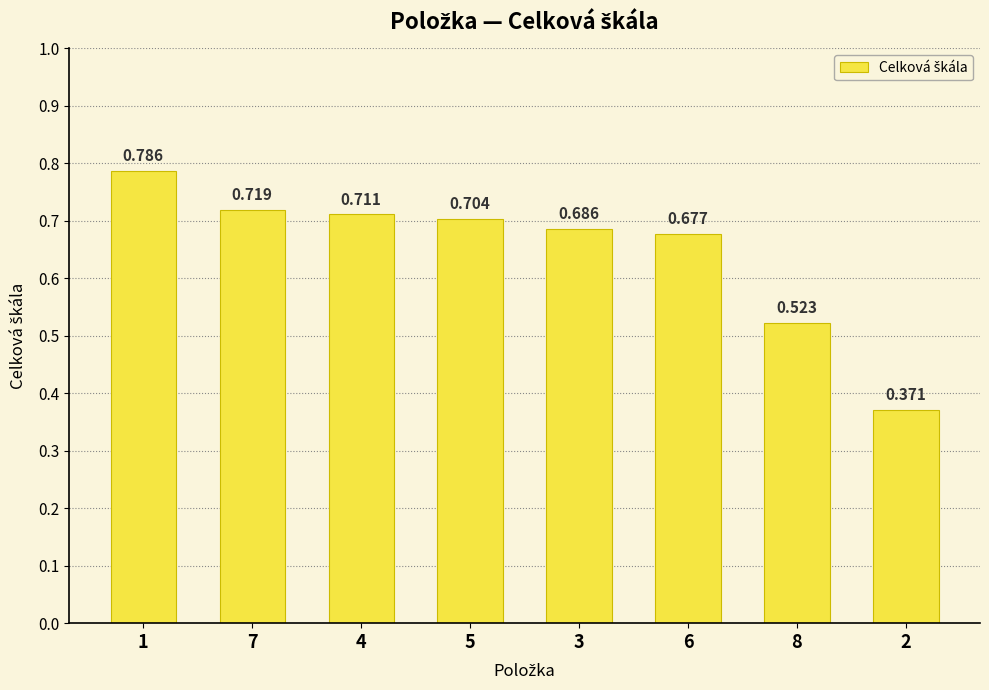

Reading left to right, extract all data points from this chart.

0.8	0.7	0.7	0.7	0.7	0.7	0.5	0.4